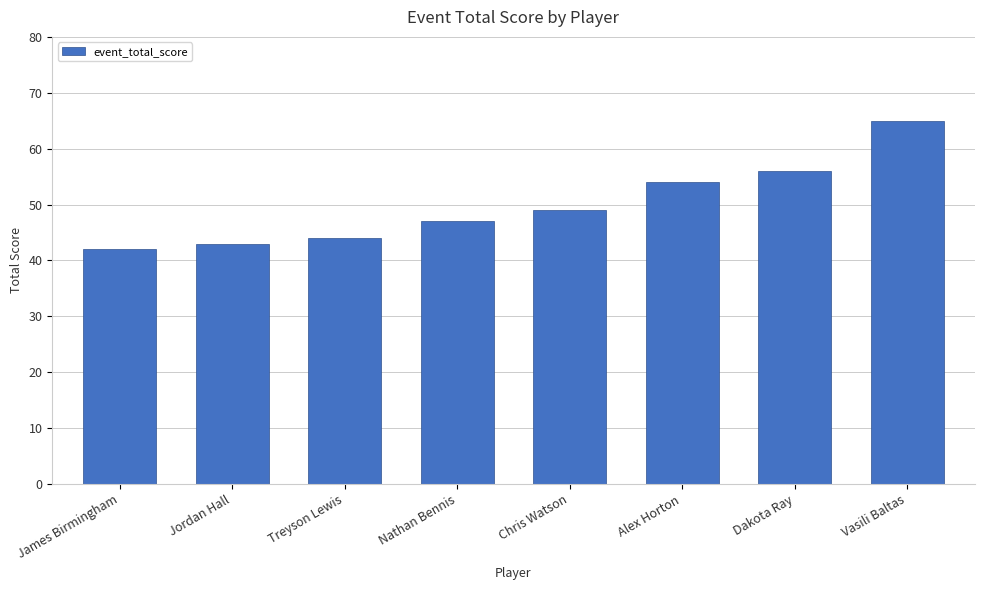

What is the greatest value displayed?

65